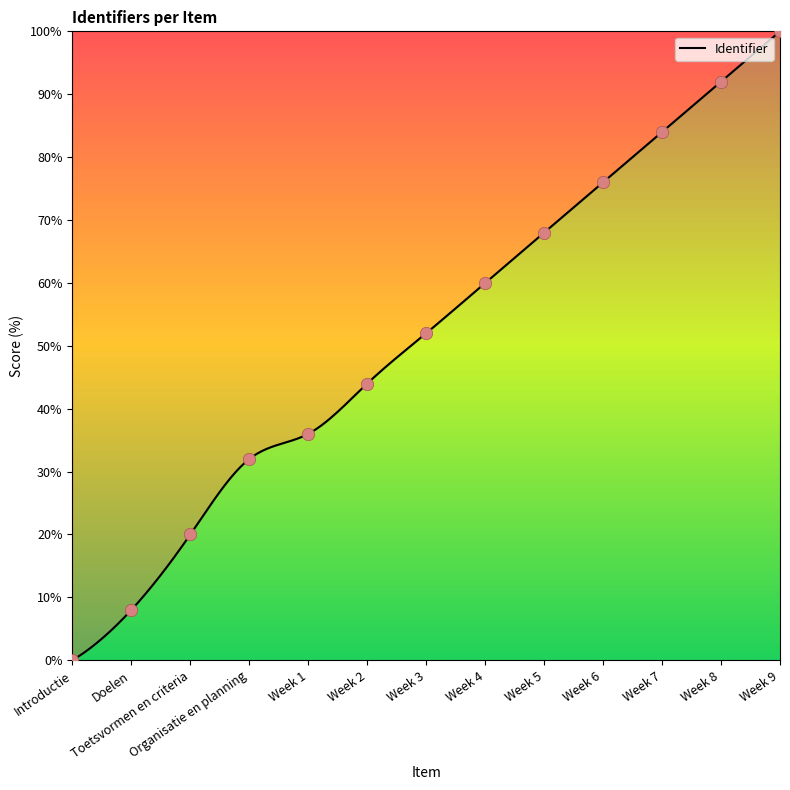

What is the change in value from Week 1 to Week 5?

+32